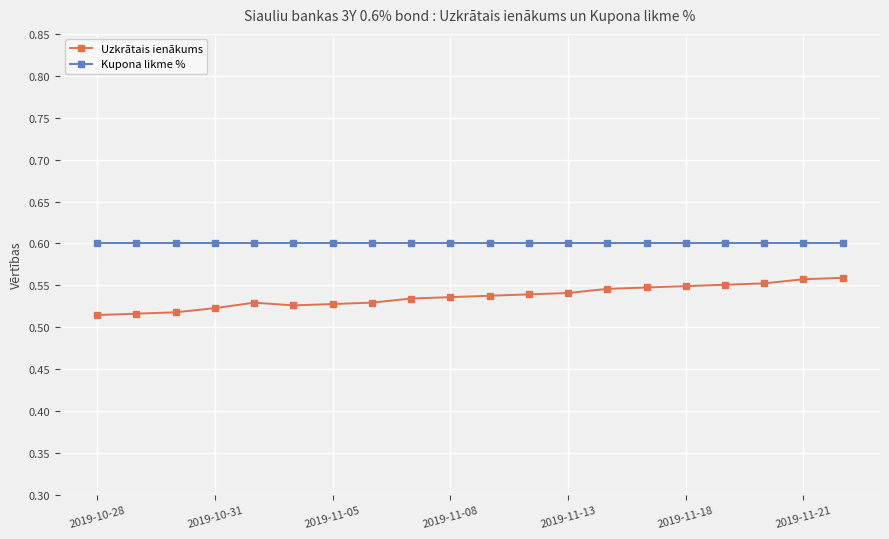

What is the sum of all Kupona likme % values?

12.0